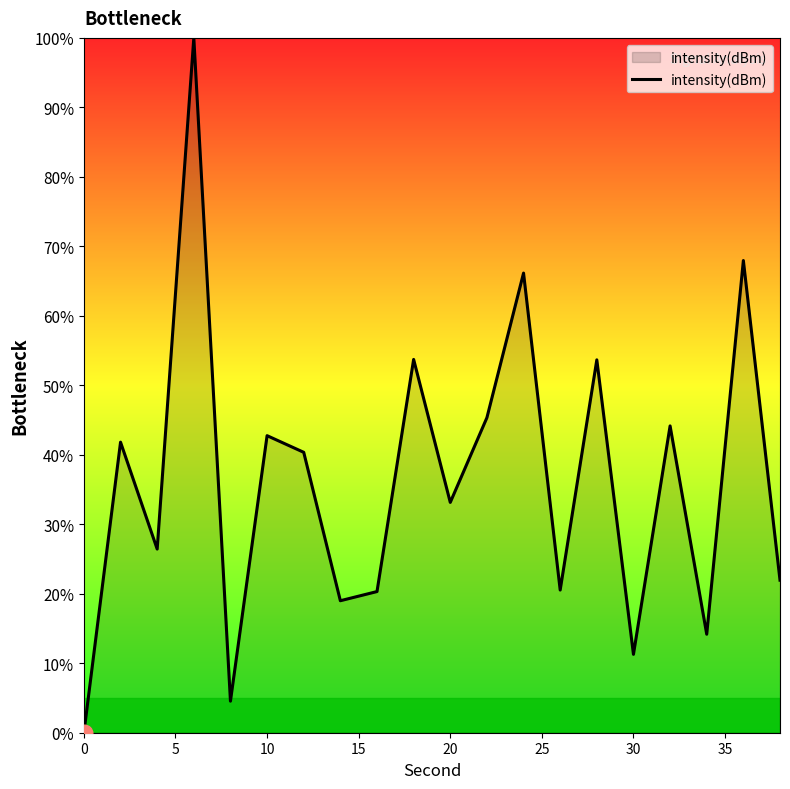

What is the difference between the maximum and minimum values?

100.0